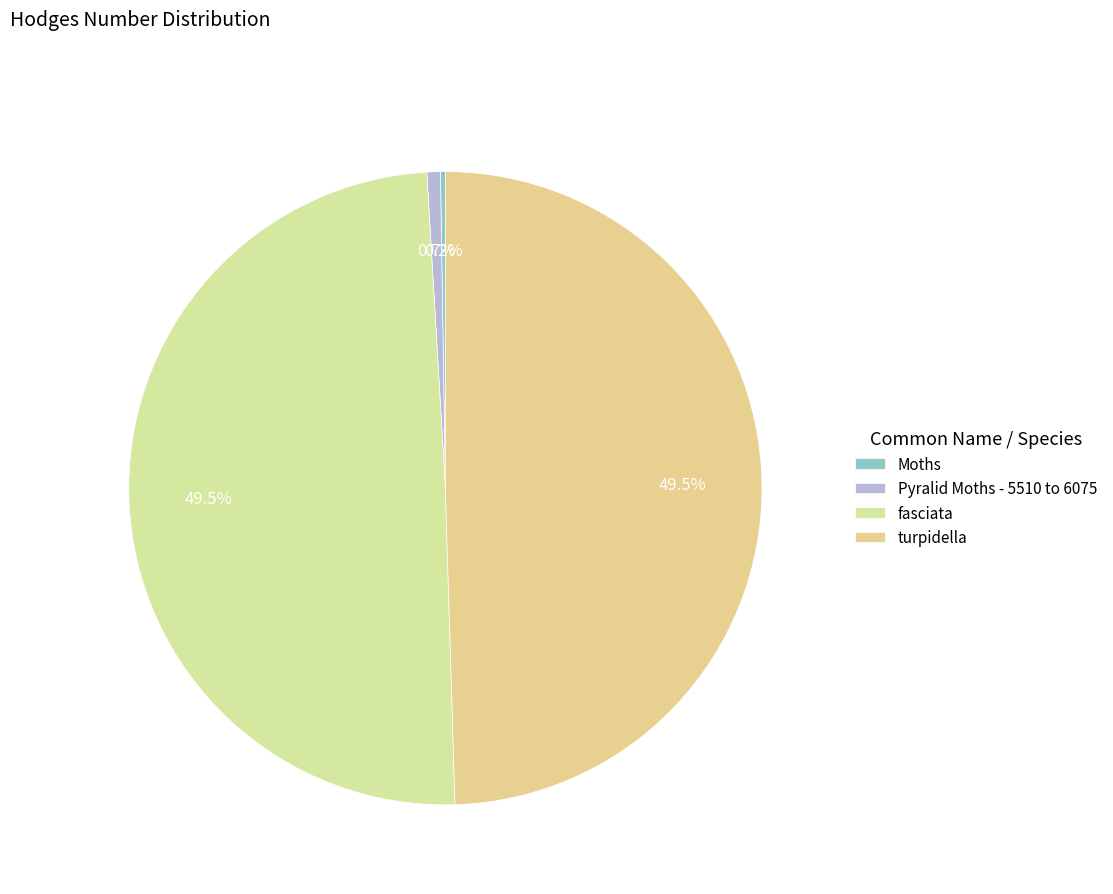

How many segments does this pie chart have?

4